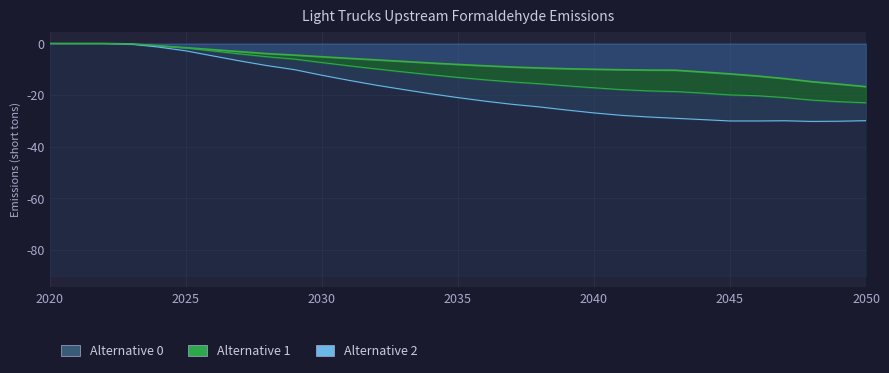

True or false: the data shows -6.4 at 9.

False